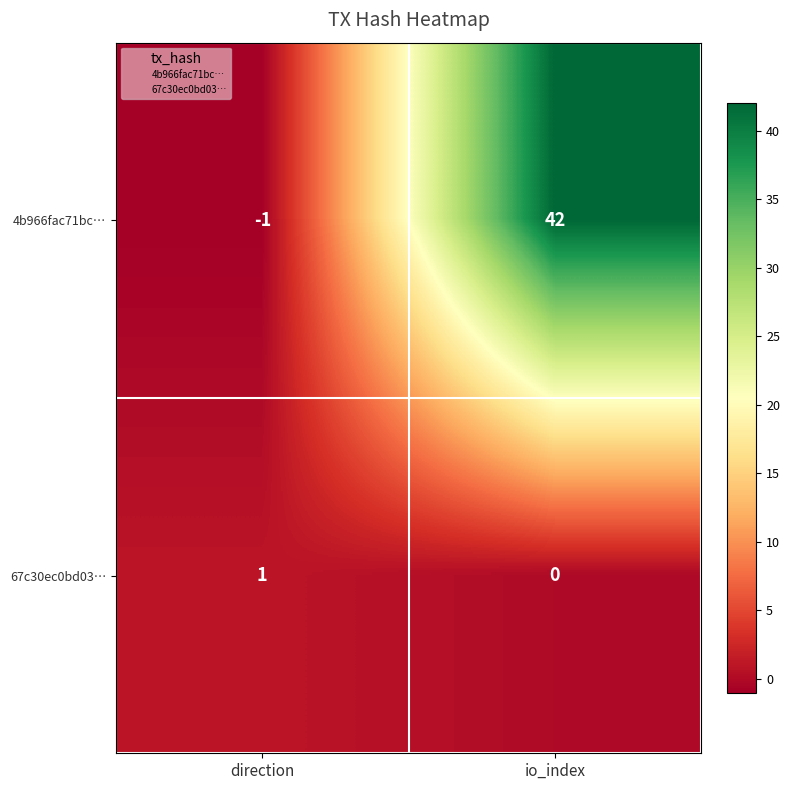

Which category has the lowest value in the 4b966fac71bc… series?

direction